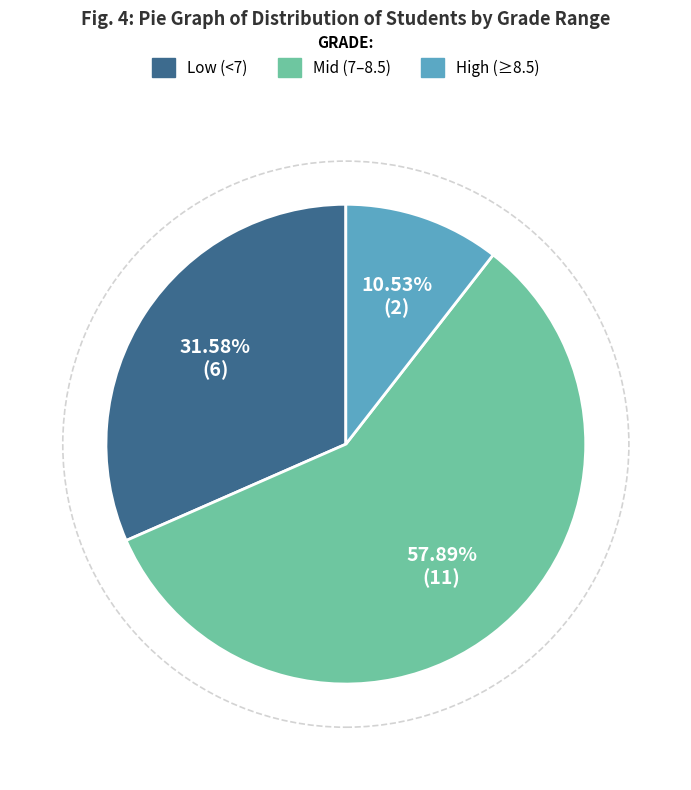

Is there a majority slice in this chart?

Yes